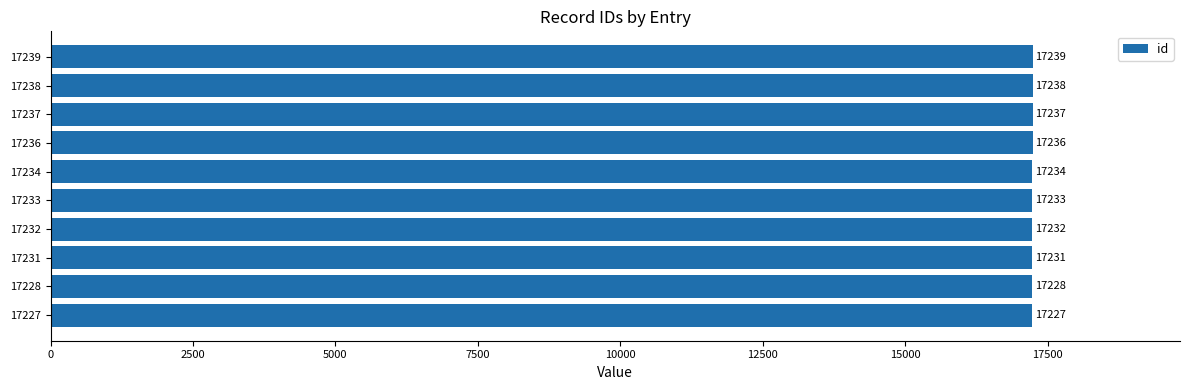

Reading bottom to top, transcribe all the data shown in this chart.

17227	17228	17231	17232	17233	17234	17236	17237	17238	17239